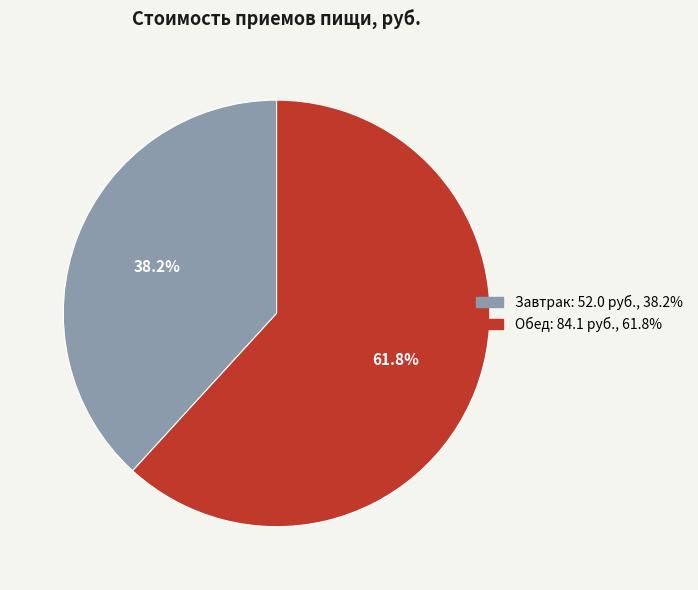

Does any single category account for the majority?

Yes